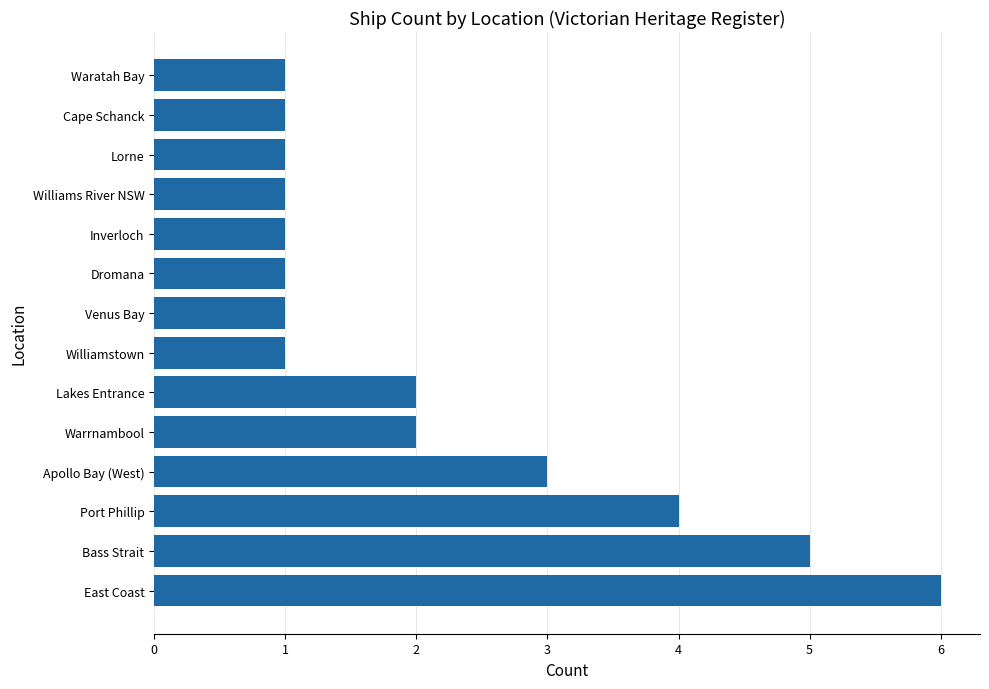

What is the ratio of the value at Dromana to the value at Apollo Bay (West)?

0.3